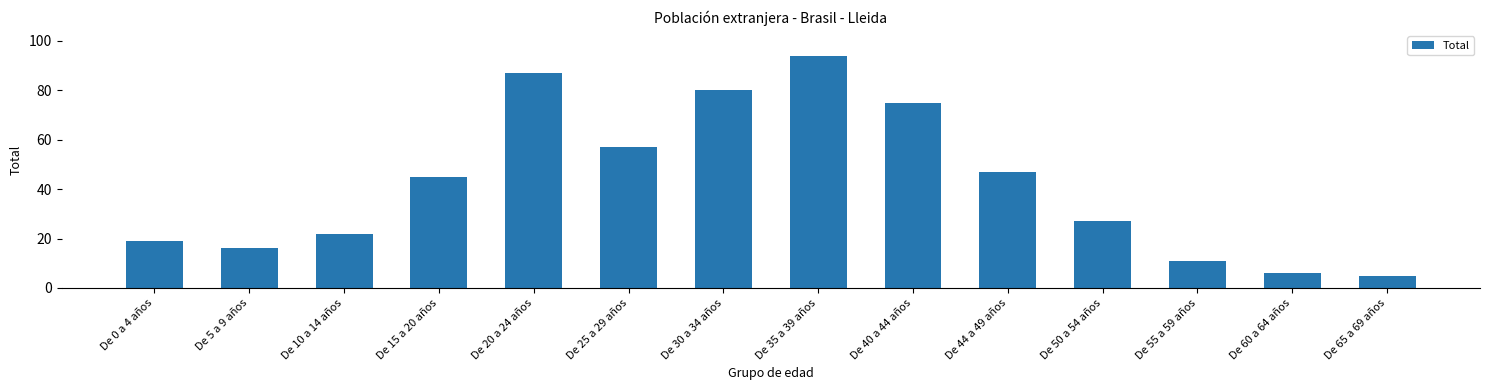

Rank the categories by value from lowest to highest.

De 65 a 69 años, De 60 a 64 años, De 55 a 59 años, De 5 a 9 años, De 0 a 4 años, De 10 a 14 años, De 50 a 54 años, De 15 a 20 años, De 44 a 49 años, De 25 a 29 años, De 40 a 44 años, De 30 a 34 años, De 20 a 24 años, De 35 a 39 años